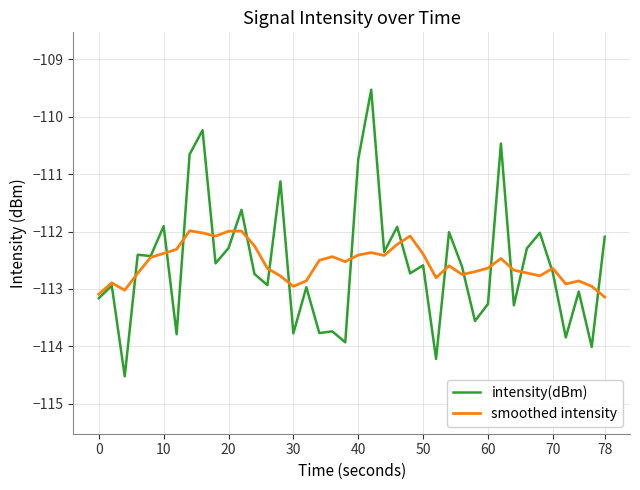

How many lines are shown in the chart?

2